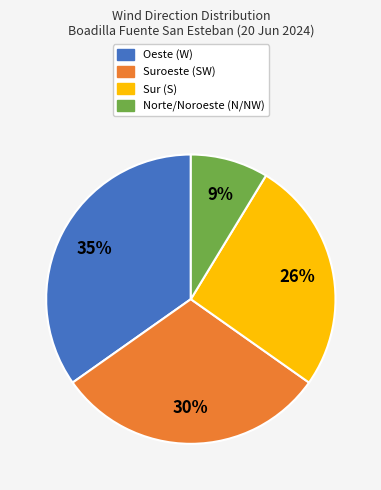

The Norte/Noroeste (N/NW) slice represents 9% of the pie. True or false?

True